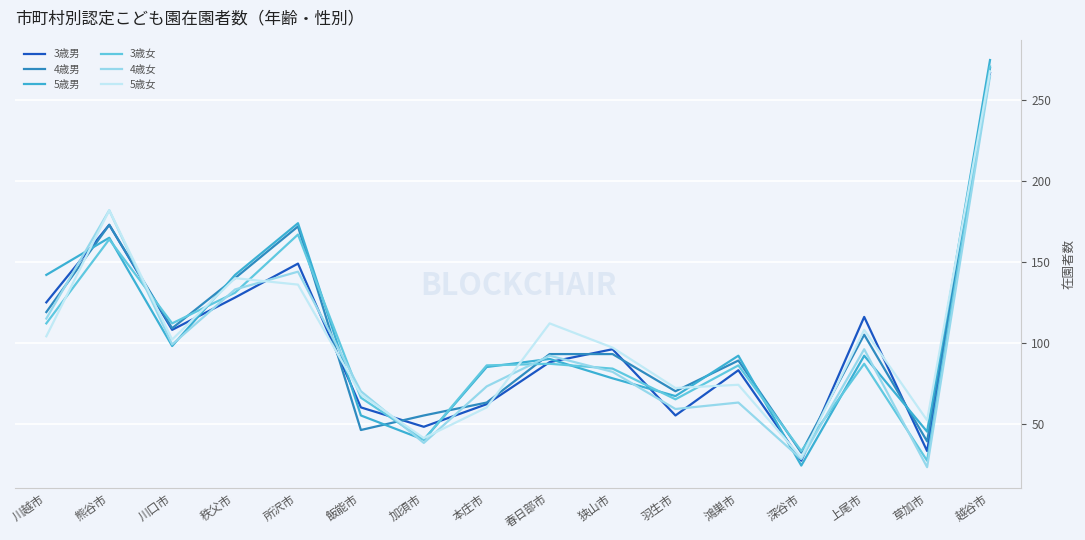

What is the difference between the highest and lowest values at 深谷市?

9